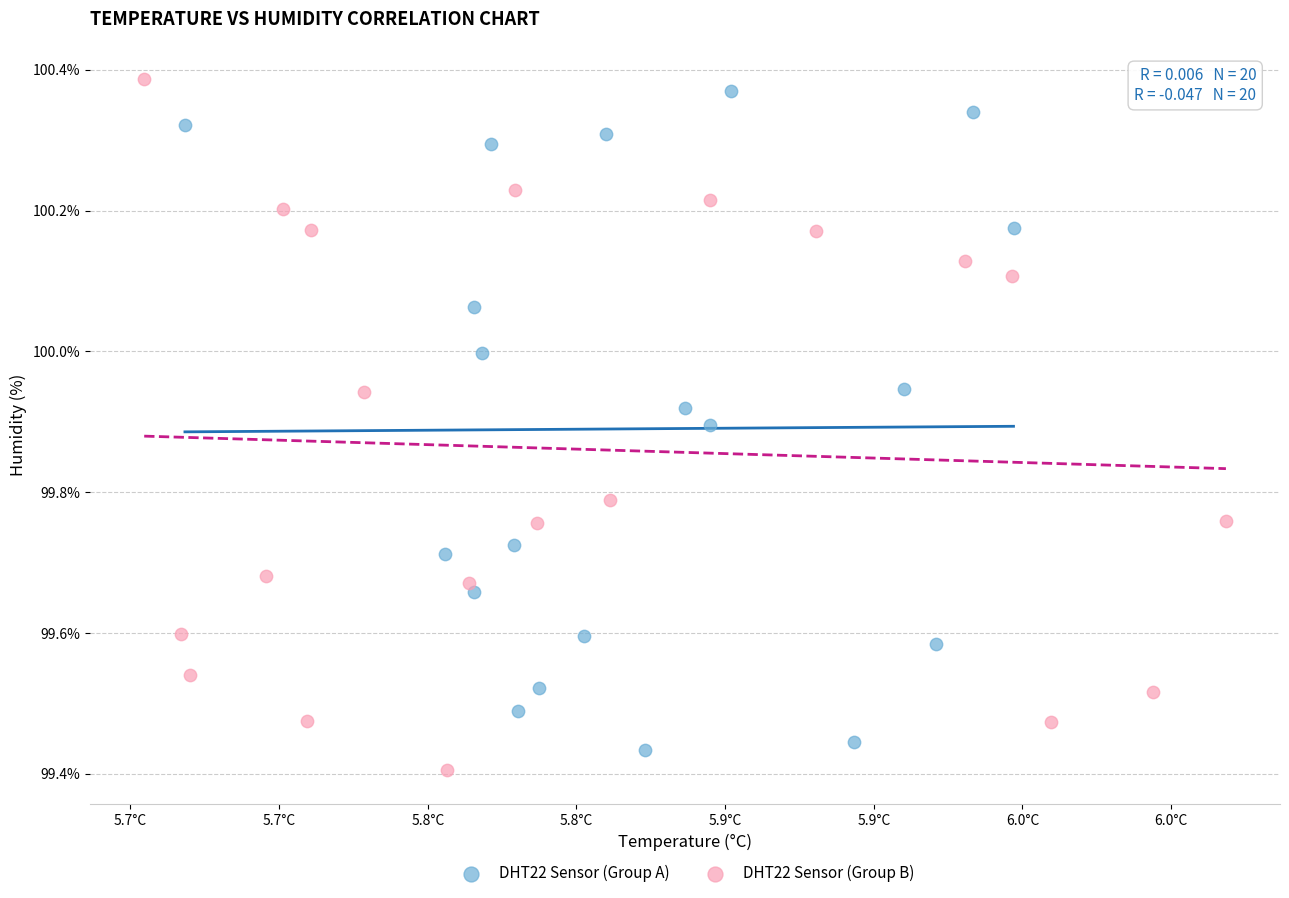

What are all the series names shown in the legend?

DHT22 Sensor (Group A), DHT22 Sensor (Group B)